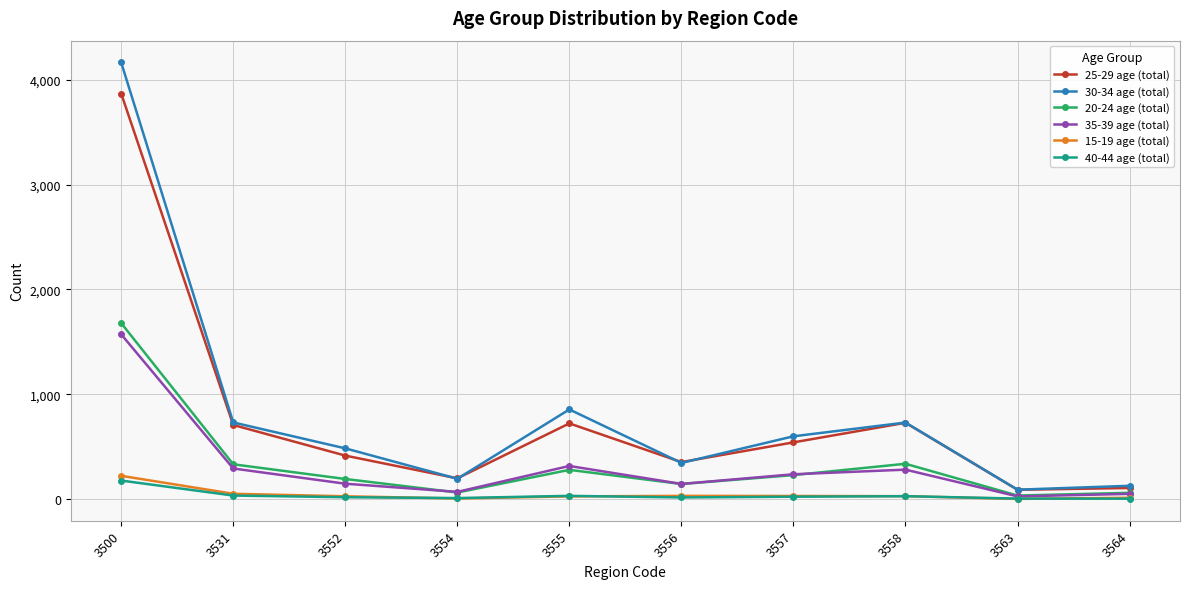

What is the difference between the highest and lowest values at 3531?

697